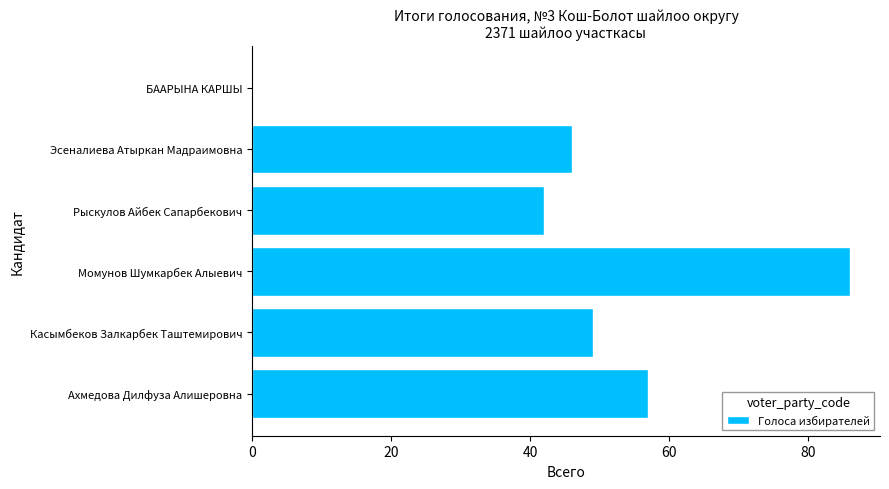

The chart shows a value of 21 at Рыскулов Айбек Сапарбекович. True or false?

False